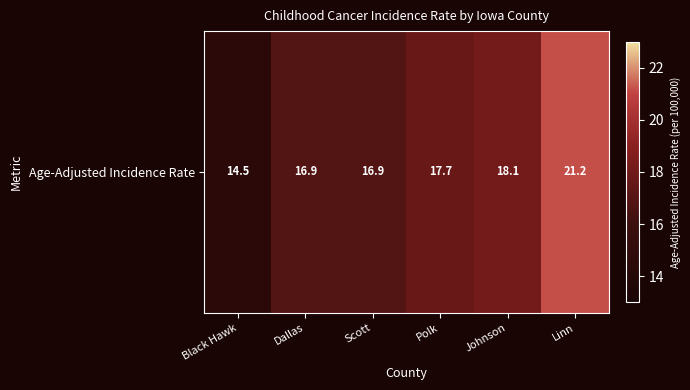

What is the minimum value shown in the chart?

14.5